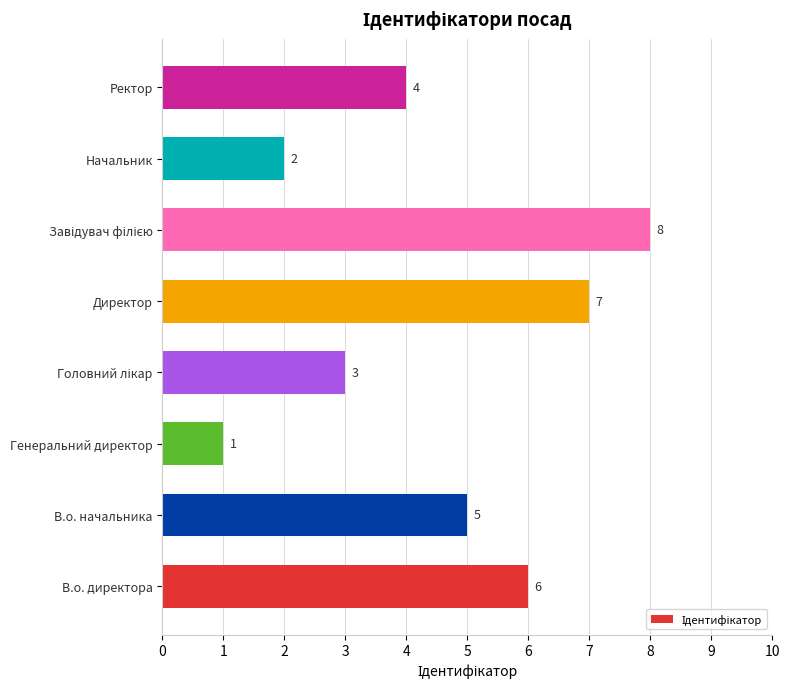

What is the greatest value displayed?

8